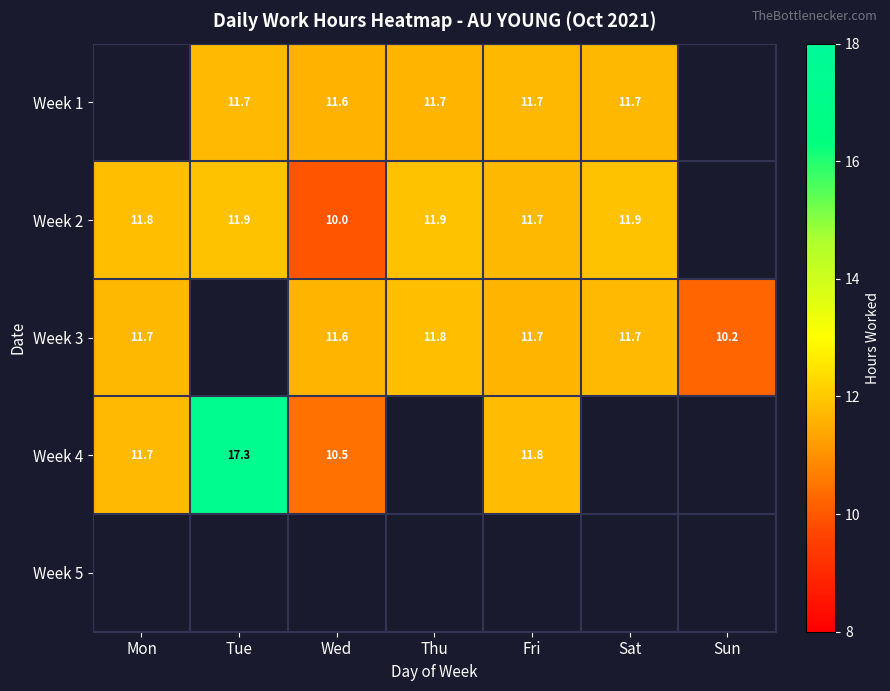

Is the value of Week 4 at Wed greater than the value of Week 1 at Fri?

No